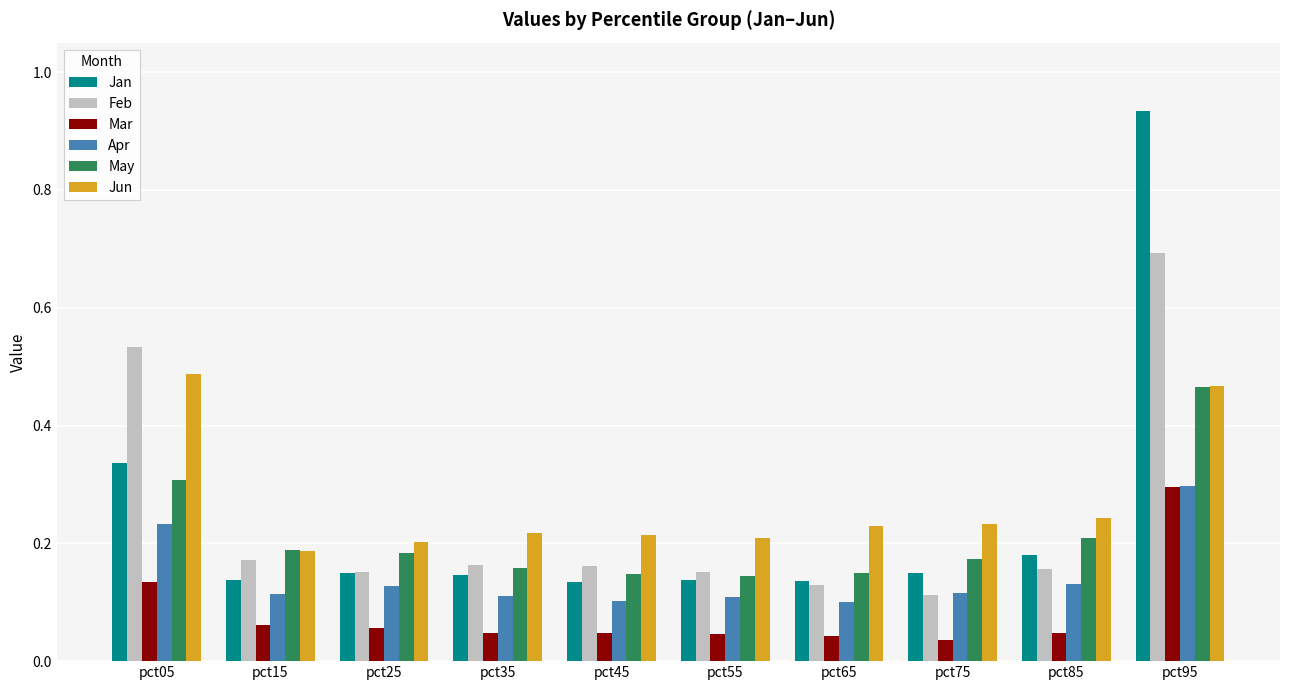

Is it true that May equals 0.1 at pct85?

False